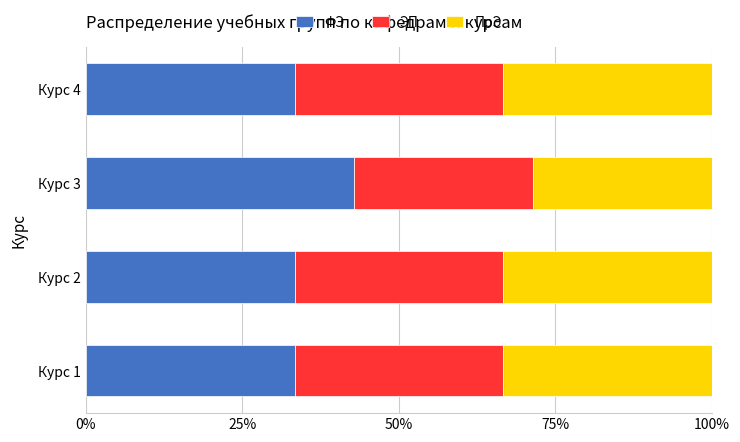

True or false: ФЭ has a value of 33.3 at Курс 2.

True